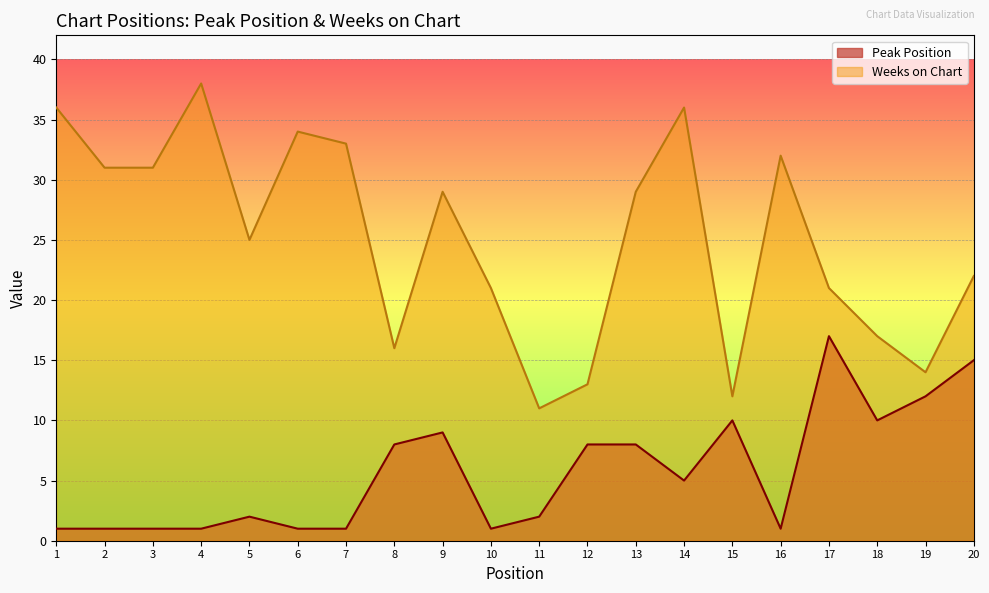

The Weeks on Chart series shows 21 at 10. True or false?

True